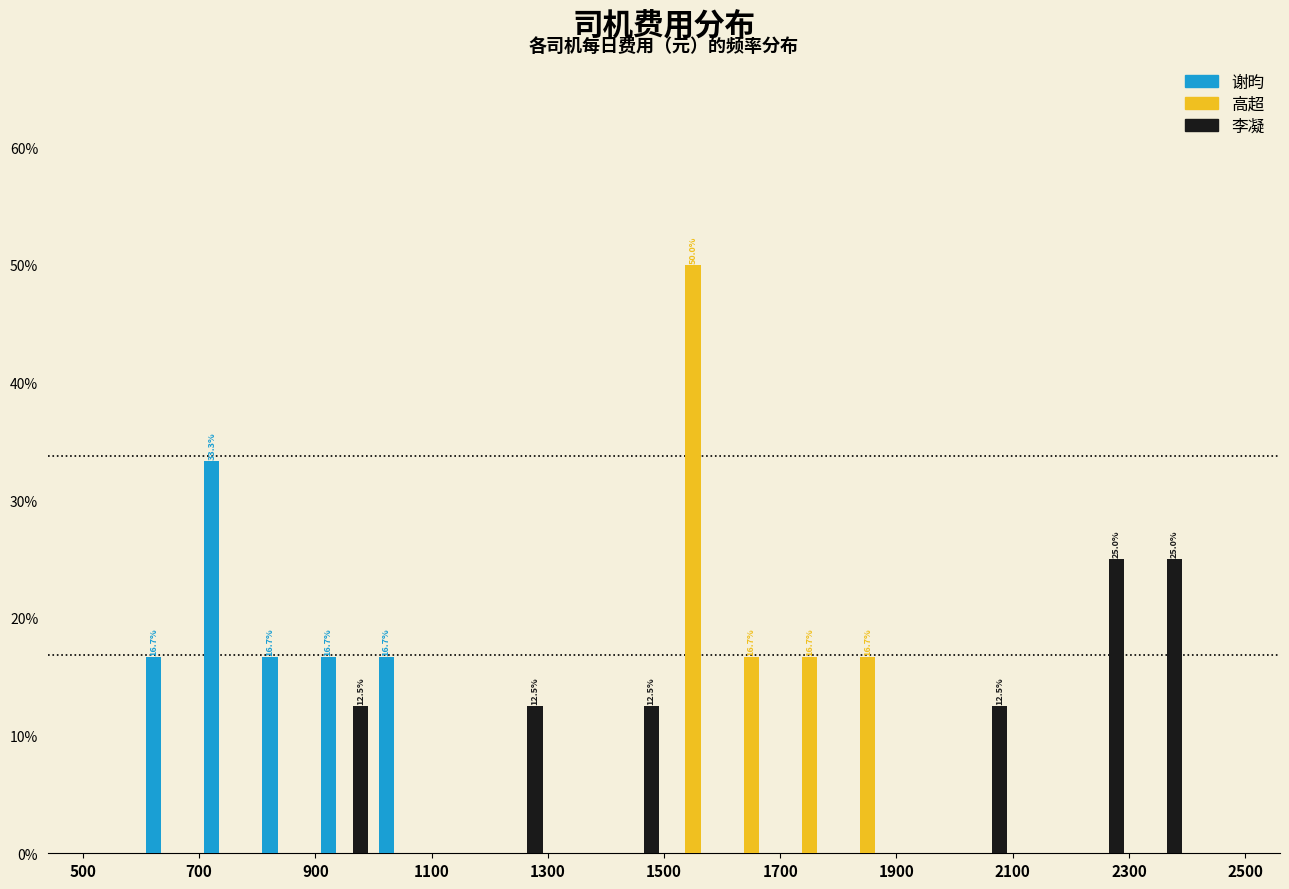

In the 谢昀 series, which range on the x-axis has the tallest bar?

700 to 800